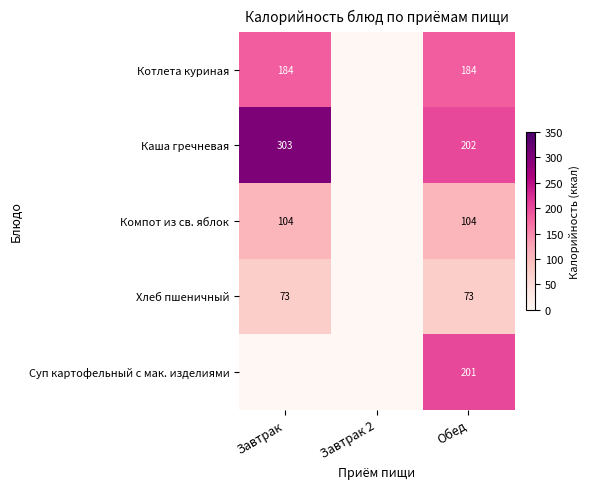

How many categories are shown in the chart?

3